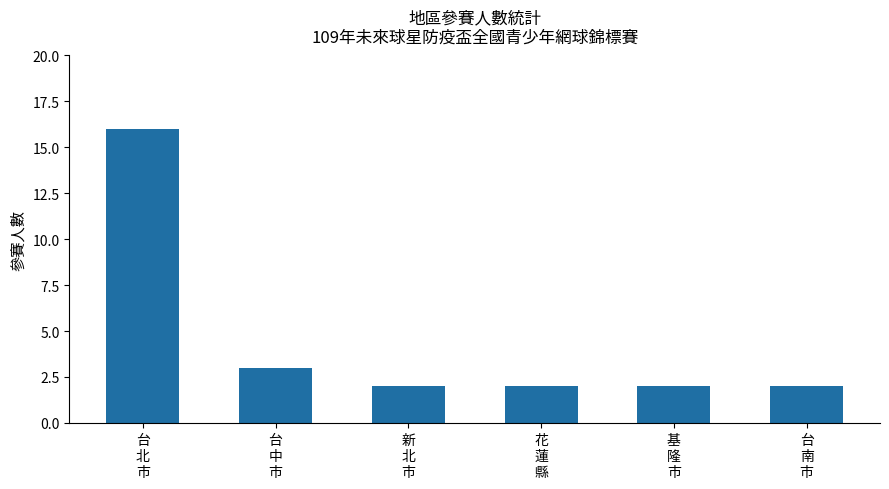

What is the sum of the values at 花
蓮
縣 and 台
中
市?

5